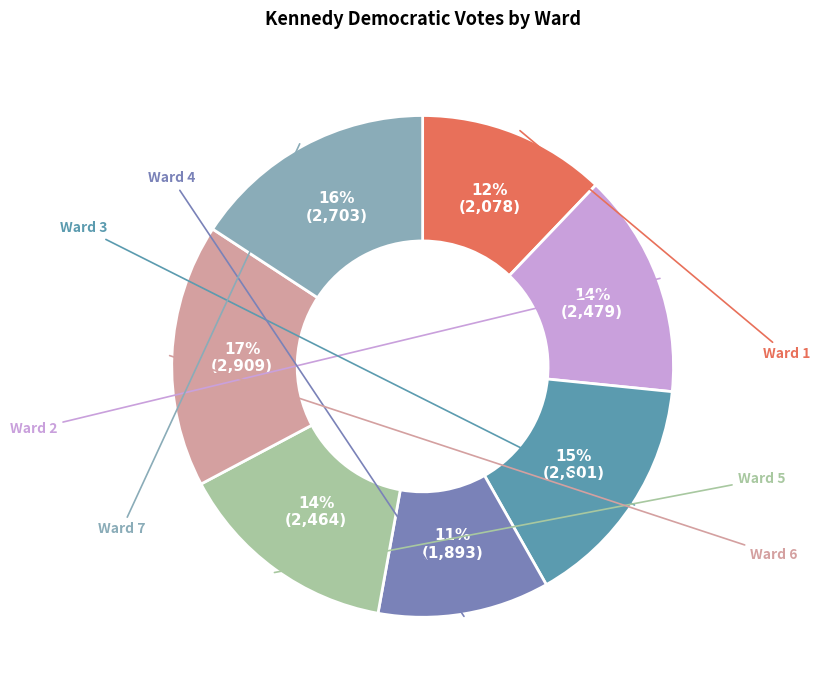

What is the change in value from Ward 1 to Ward 2?

+401